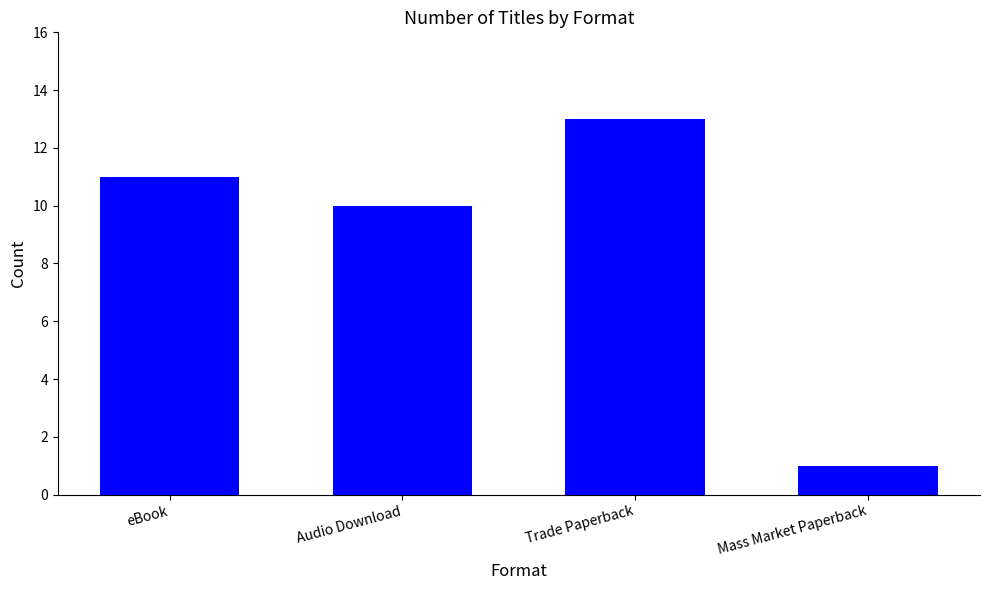

What is the difference between the maximum and minimum values?

12